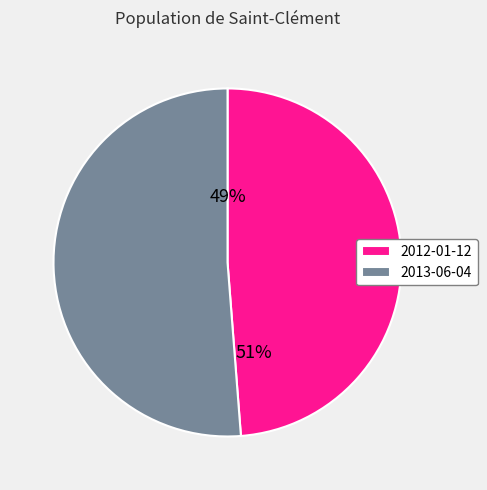

What is the smallest slice in the pie chart?

2012-01-12